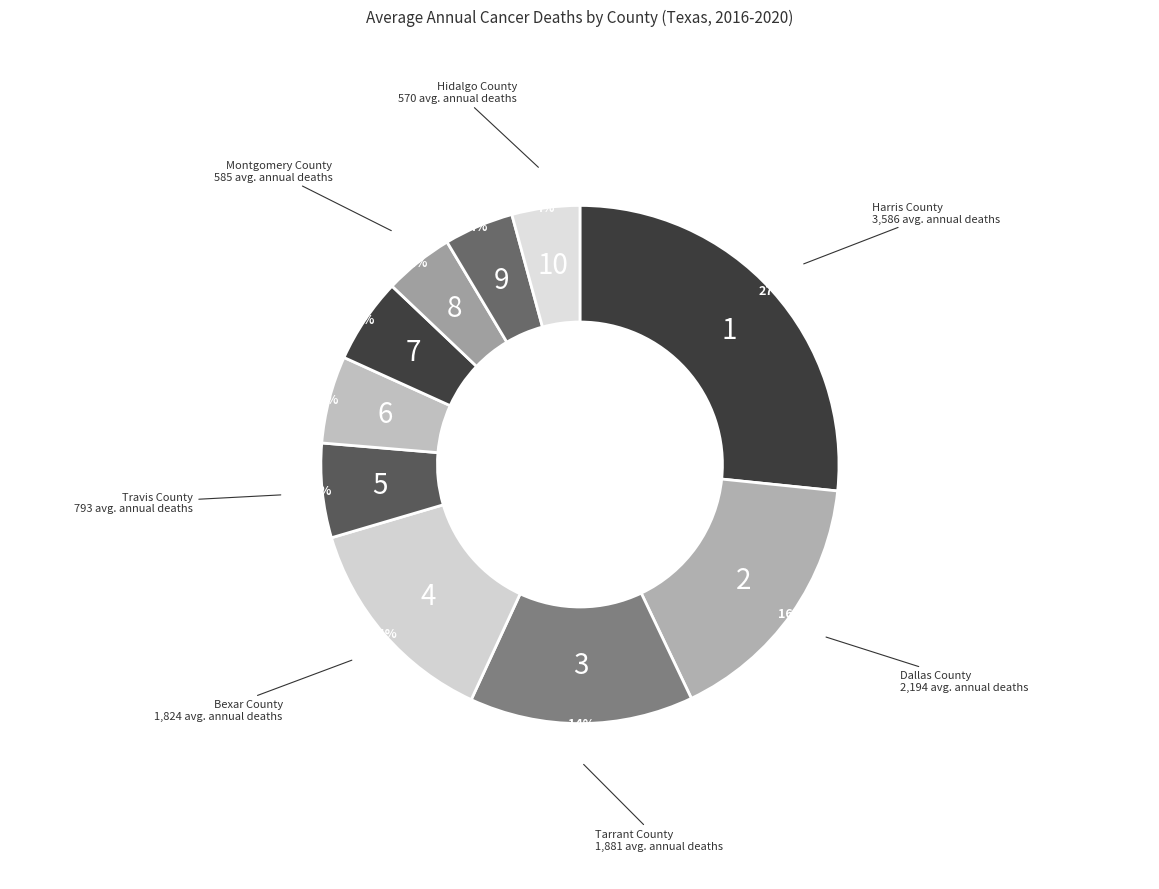

How many slices are in this pie chart?

10